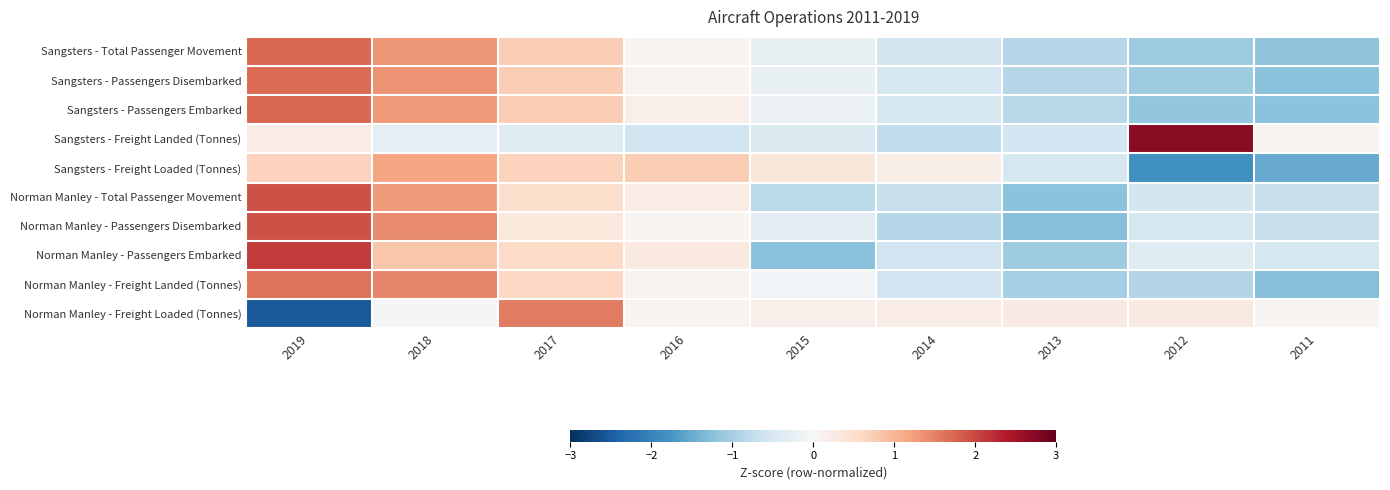

Between 2014 and 2011, which series saw the biggest shift?

Sangsters - Freight Loaded (Tonnes)